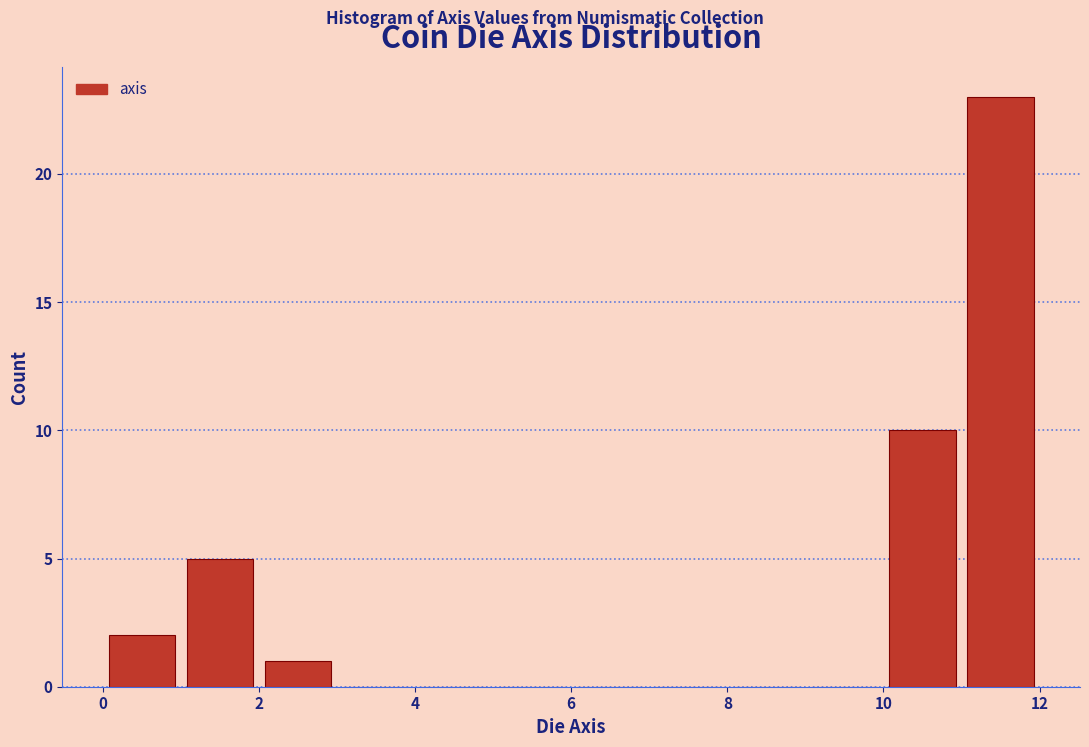

What is the height of the bar covering 0 to 1 on the x-axis? The values are not printed on the chart, so give them approximately, as read against the axis.

2